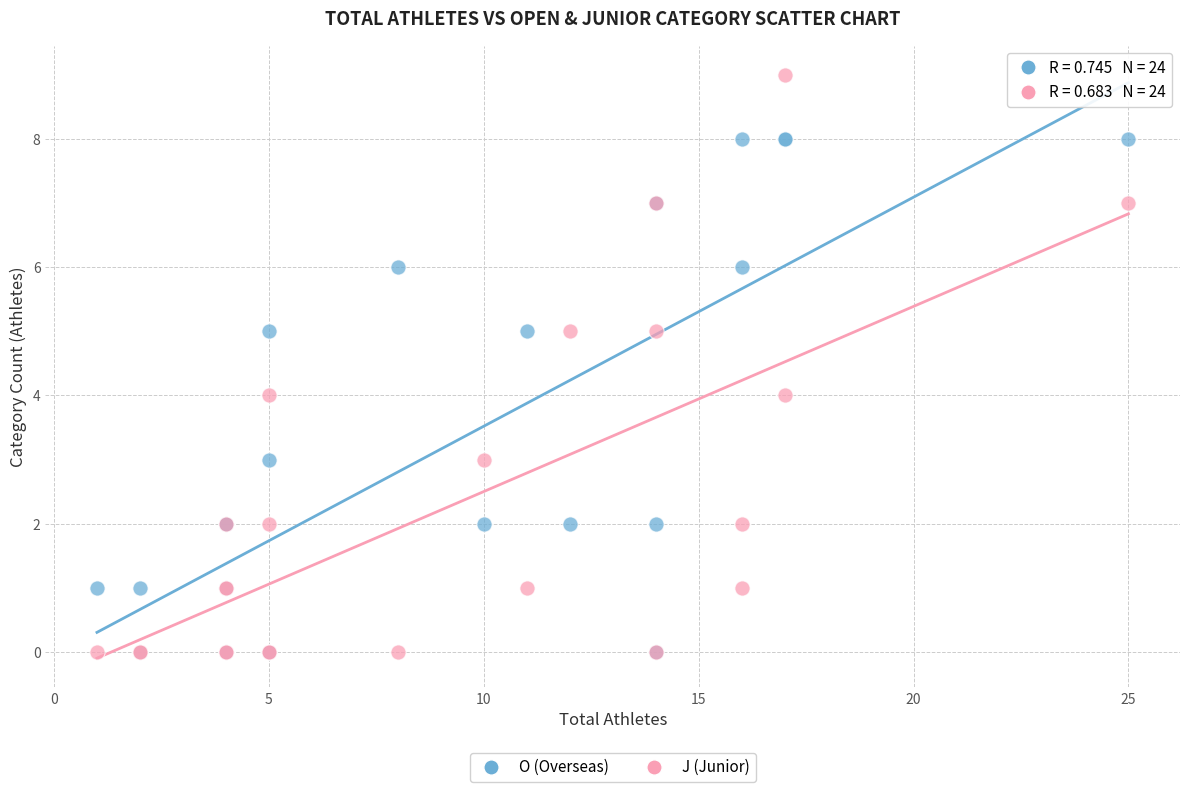

What are all the series names shown in the legend?

O (Overseas), J (Junior)